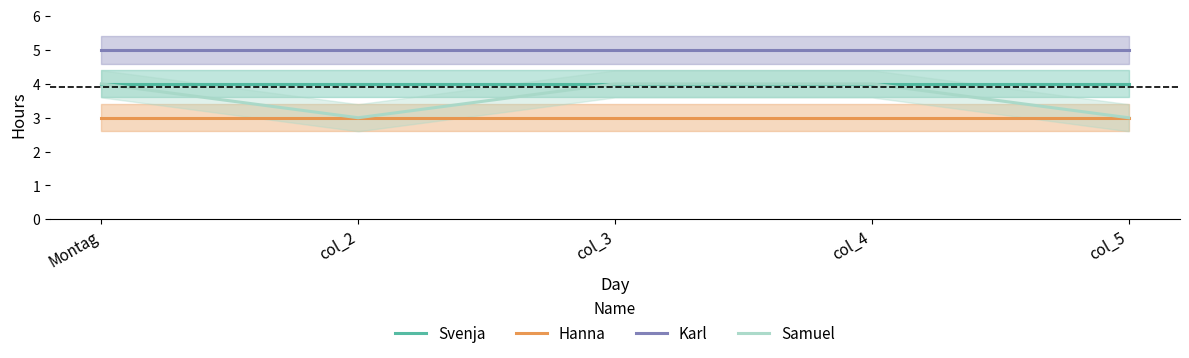

At which category is the sum across all series the highest?

Montag